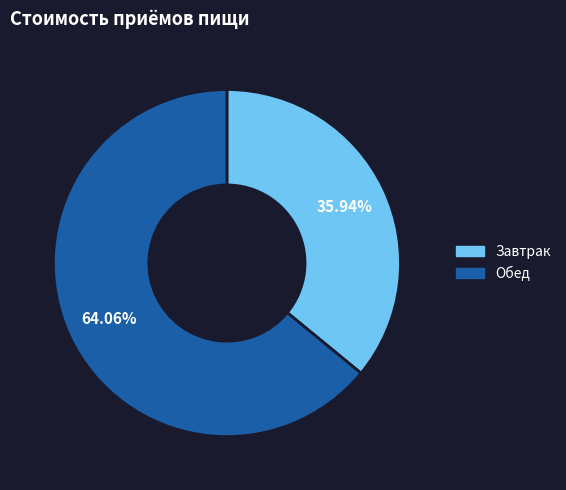

Rank the categories by value from lowest to highest.

Завтрак, Обед